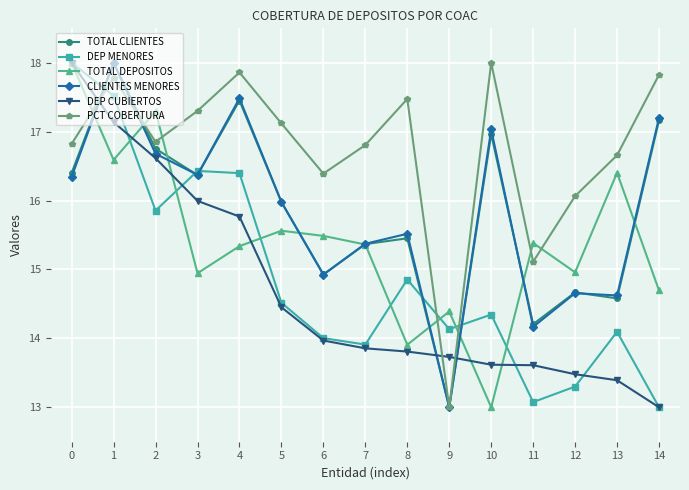

After their last crossing, which series has the higher values: TOTAL CLIENTES or TOTAL DEPOSITOS?

TOTAL CLIENTES